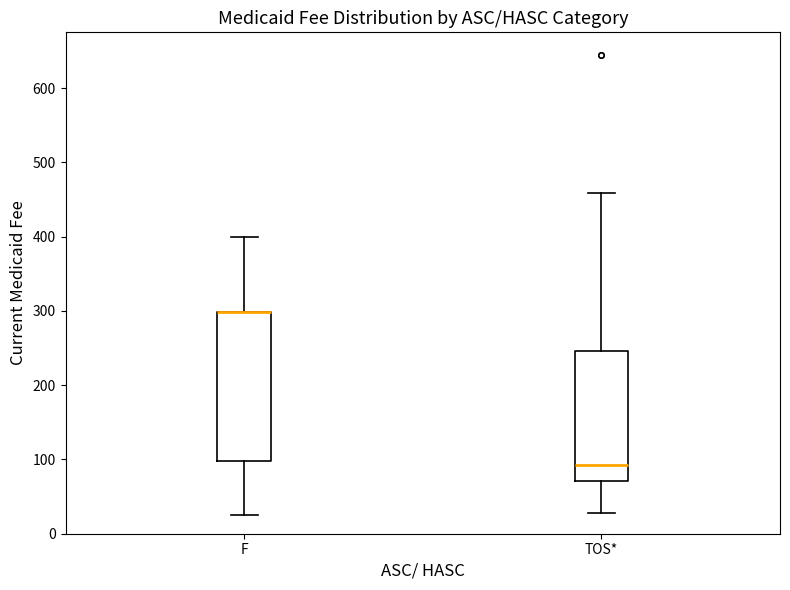

Reading left to right, transcribe this box plot: for each box, give where its median line is, the range the box spans, and where its two whiskers end, as read against the y-axis. The values are not printed on the chart, so give them approximately, as read against the axis.

F: median 300 (drawn on the box's upper edge), box 100 to 300, whiskers 30 to 400
TOS*: median 90, box 70 to 250, whiskers 30 to 460